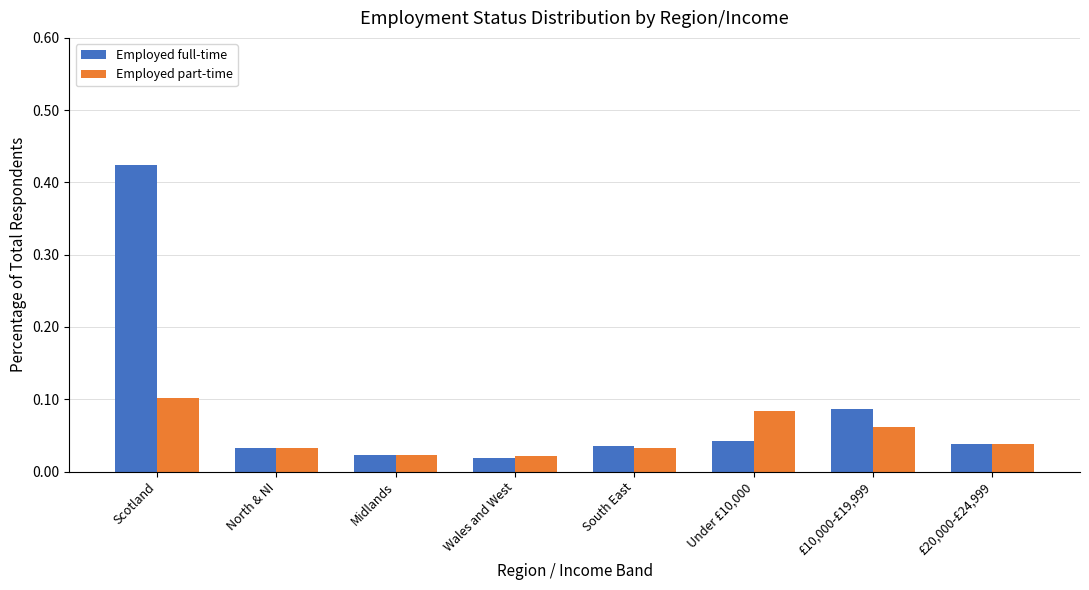

Is it true that Employed part-time equals 0.1 at Under £10,000?

True